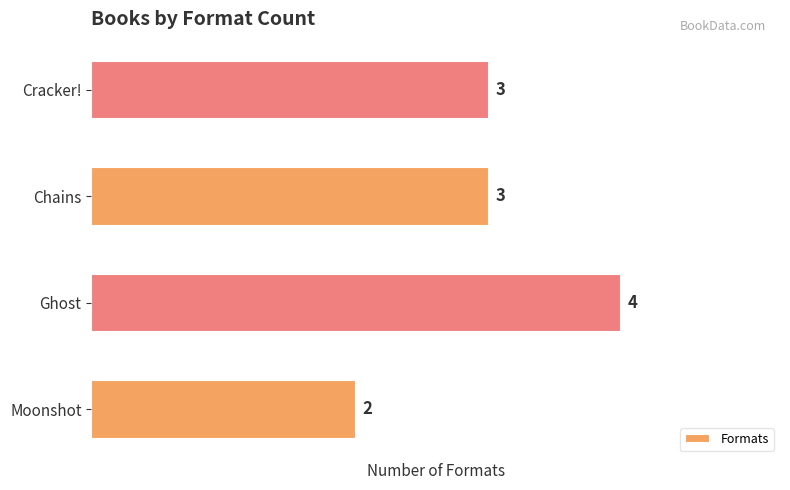

What is the smallest value displayed?

2